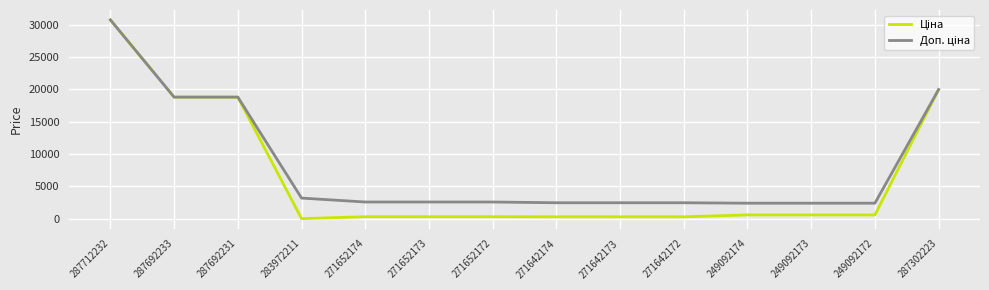

Which category has the highest value across all series?

287712232